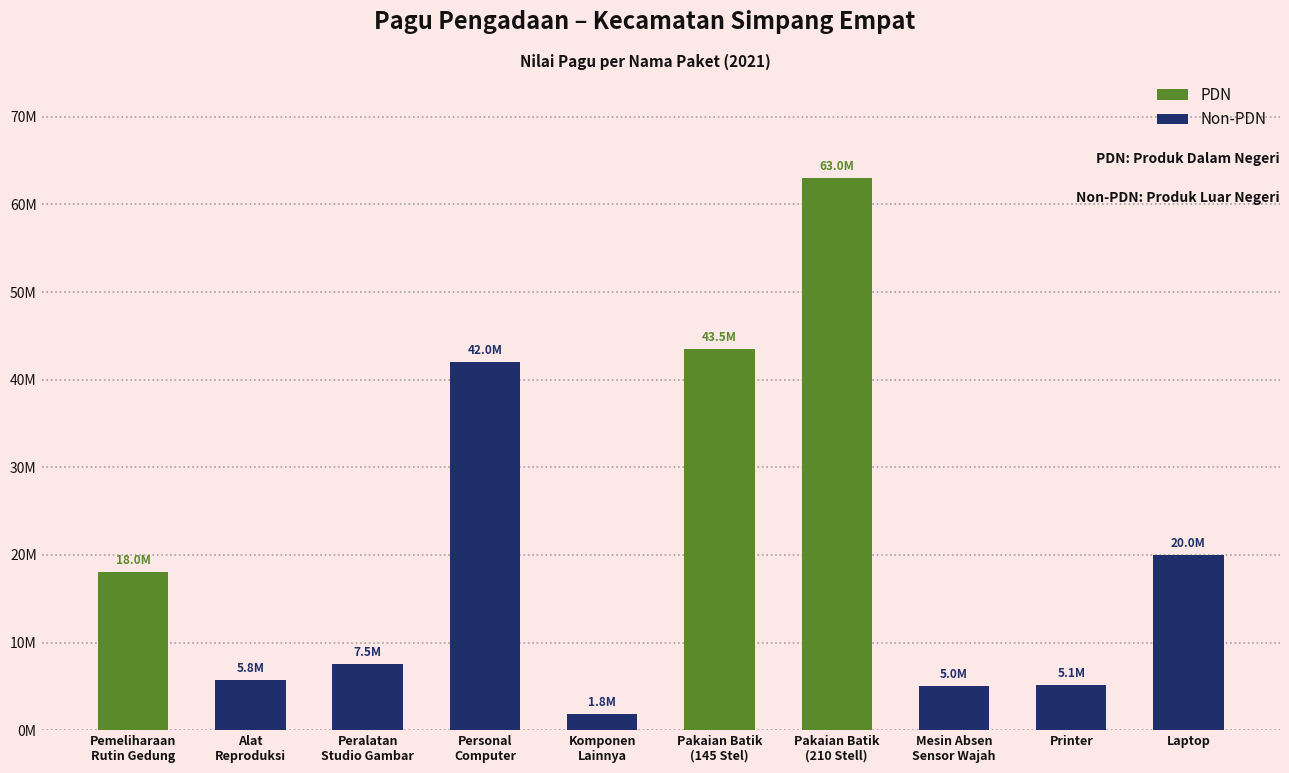

How many data points are above 18000000?

4